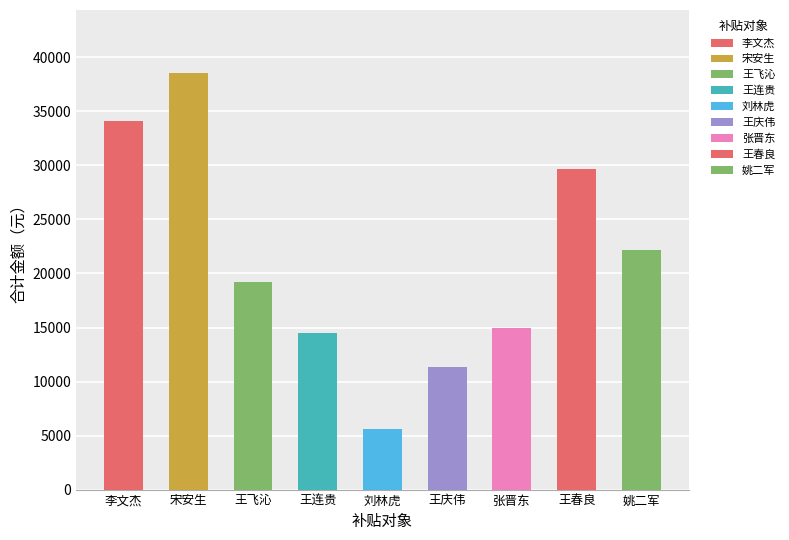

At which category does the chart reach its minimum across all series?

刘林虎